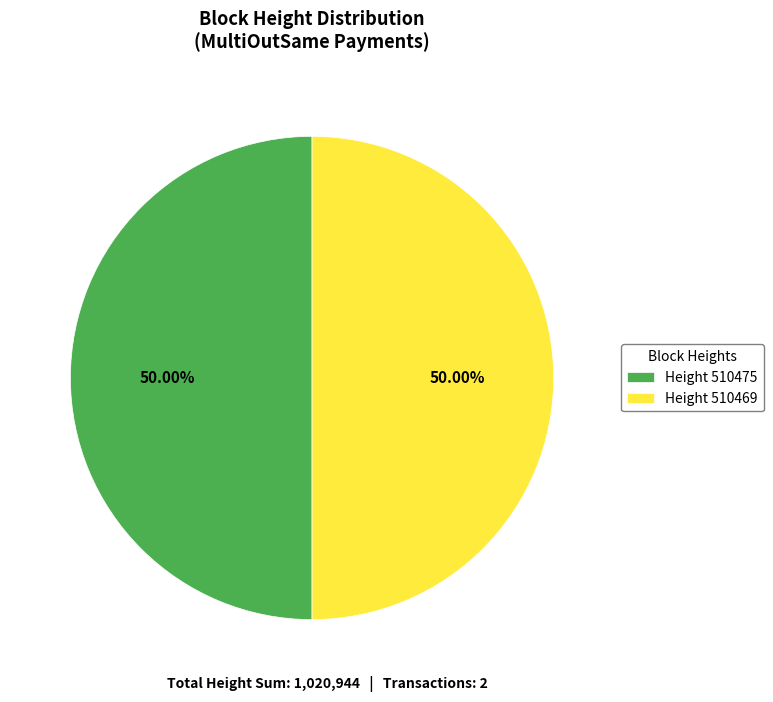

Combined, do Height 510475 and Height 510469 account for over 50%?

Yes